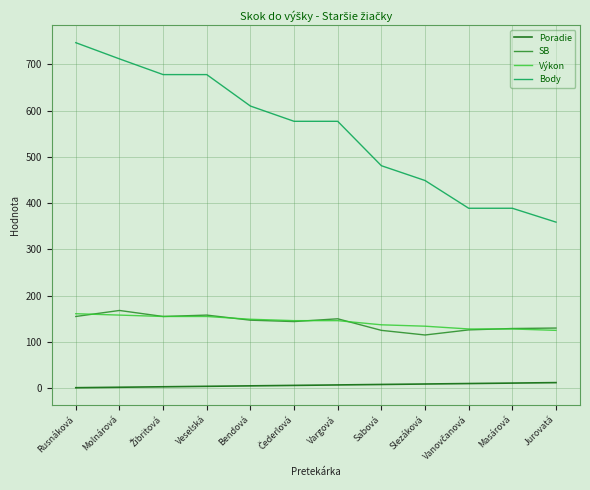

The value of Body at Veselská is 678. True or false?

True